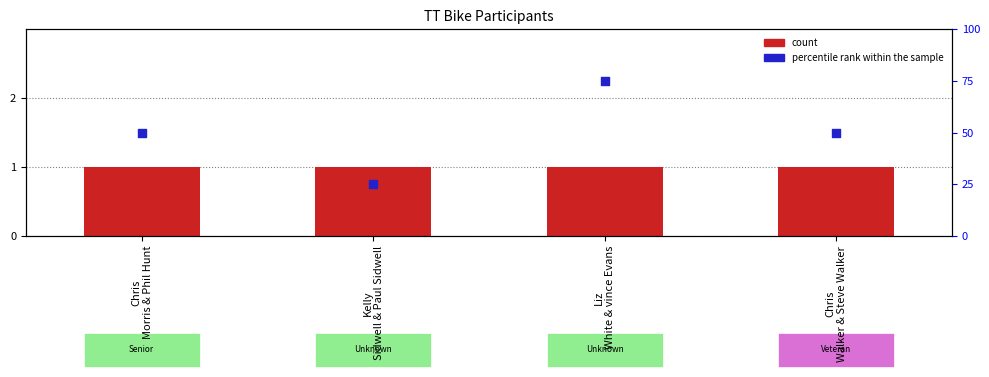

Which series contains the highest Y value?

percentile rank within the sample